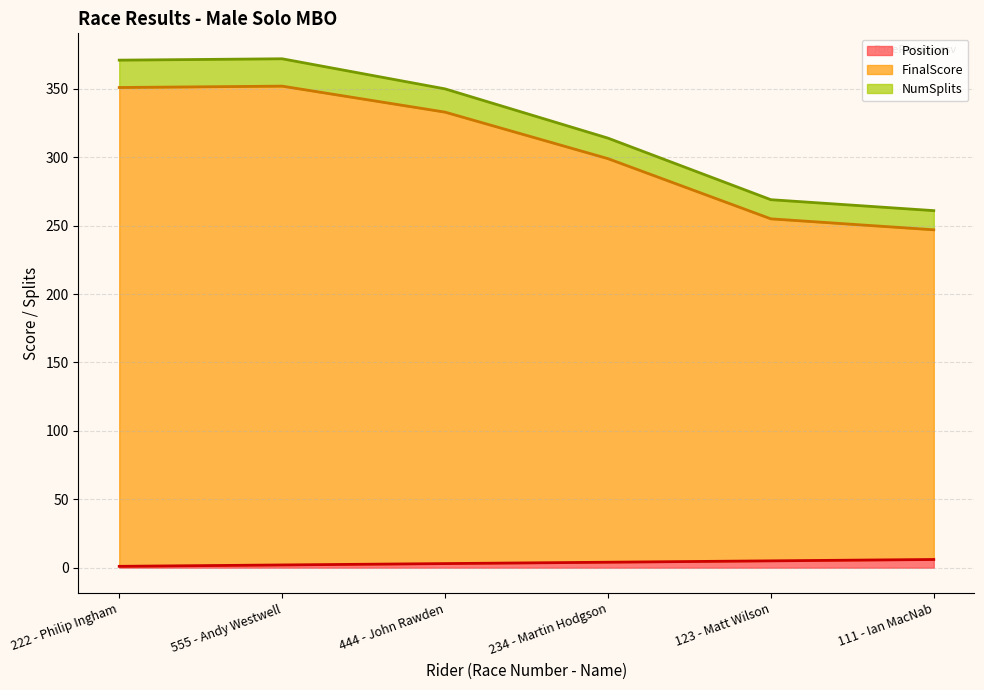

What is the total value across all series at 444 - John Rawden?

350